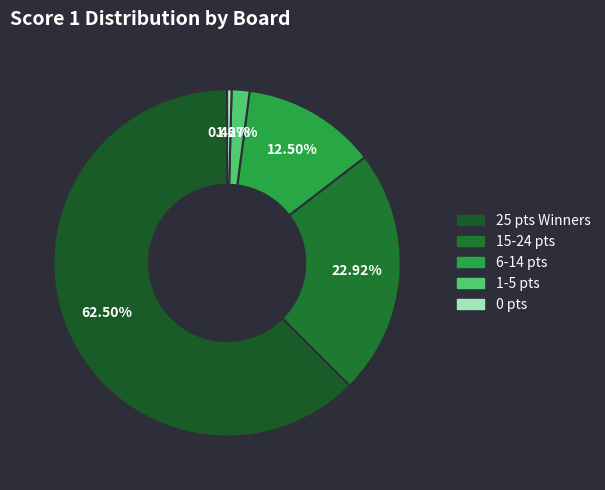

Count the number of slices in the pie.

5